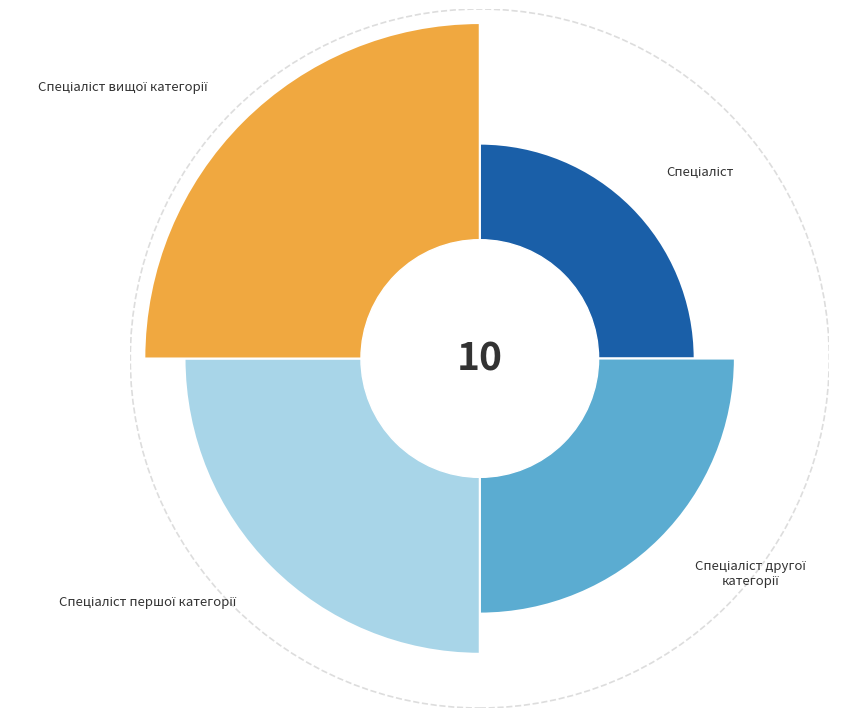

What is the change in value from Спеціаліст to Спеціаліст першої категорії?

+2